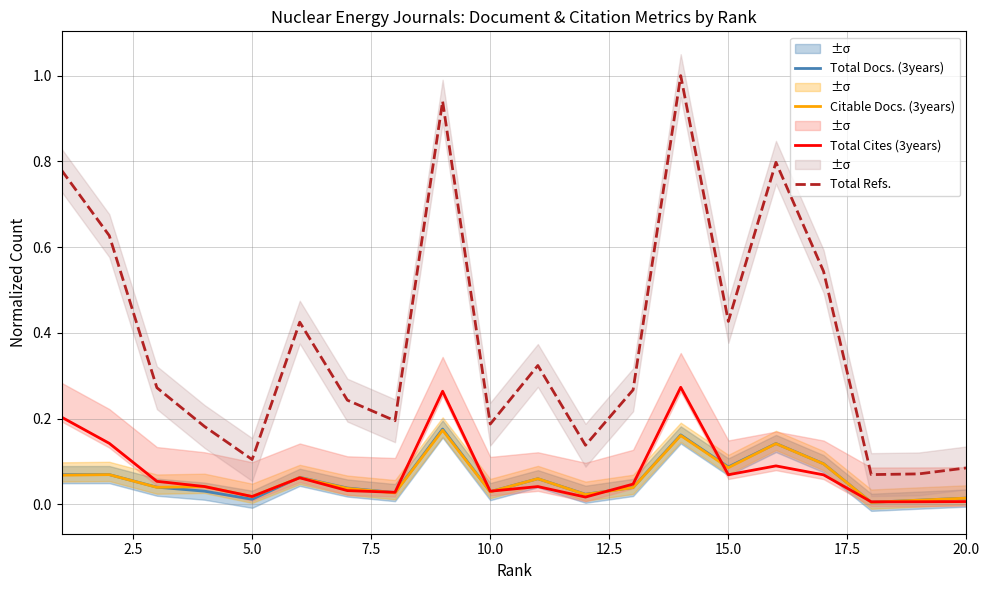

What is the highest value of the Total Docs. (3years) series?

0.2